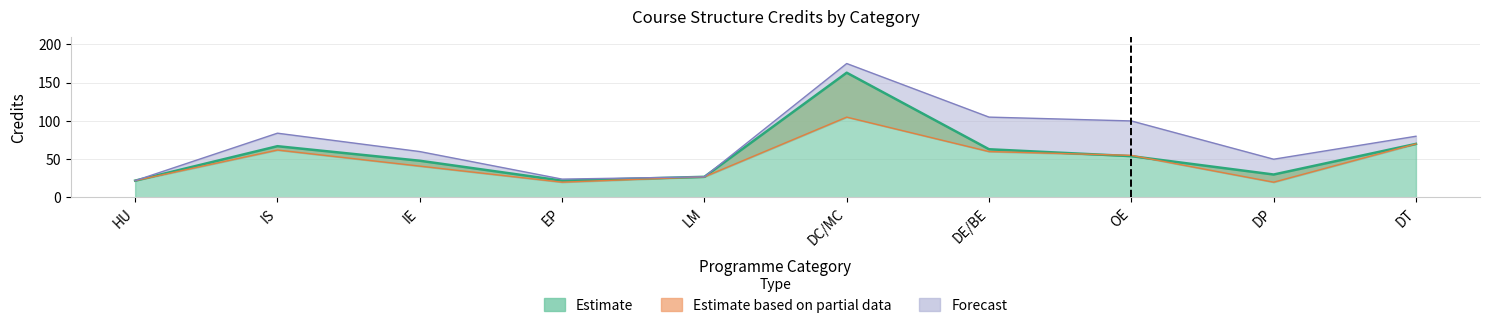

True or false: Estimate based on partial data and Forecast intersect in this chart.

False